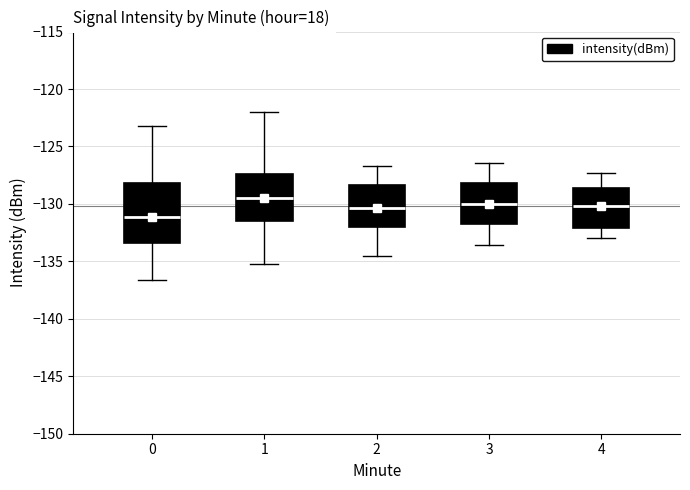

Reading left to right, read every box against the y-axis: the position of its median line, the range the box covers, and the ends of its whiskers. The values are not printed on the chart, so give them approximately, as read against the axis.

0: median -131.0, box -133.5 to -128.0, whiskers -136.5 to -123.0
1: median -129.5, box -131.5 to -127.5, whiskers -135.0 to -122.0
2: median -130.5, box -132.0 to -128.5, whiskers -134.5 to -126.5
3: median -130.0, box -132.0 to -128.0, whiskers -133.5 to -126.5
4: median -130.0, box -132.0 to -128.5, whiskers -133.0 to -127.5